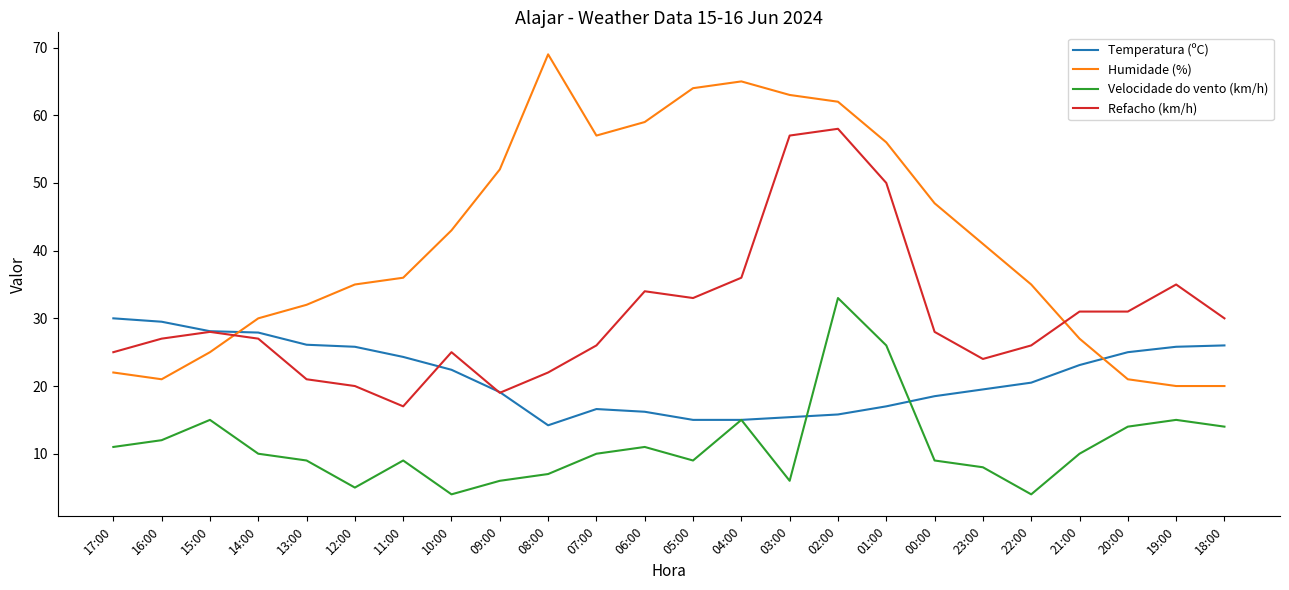

Which category has the highest value in the Velocidade do vento (km/h) series?

02:00